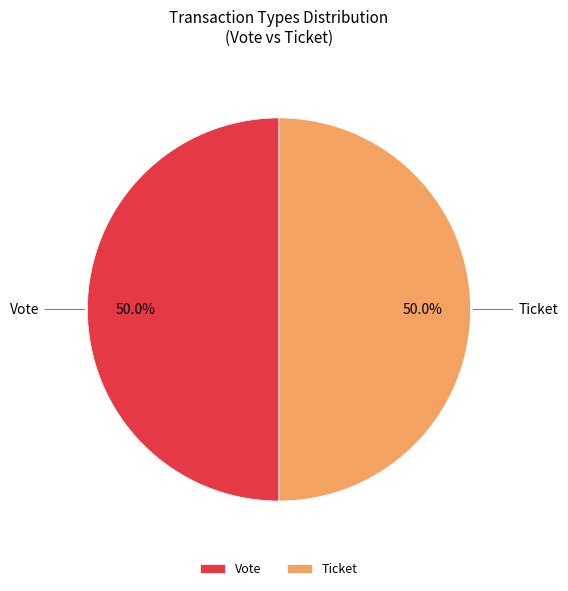

What is the ratio of the value at Ticket to the value at Vote?

1.0